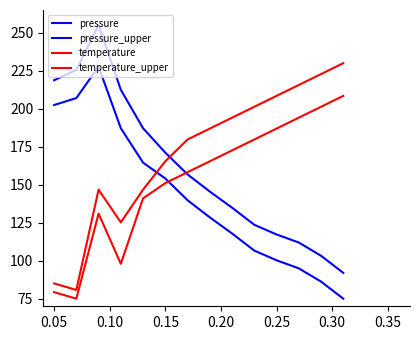

How many lines are shown in the chart?

4